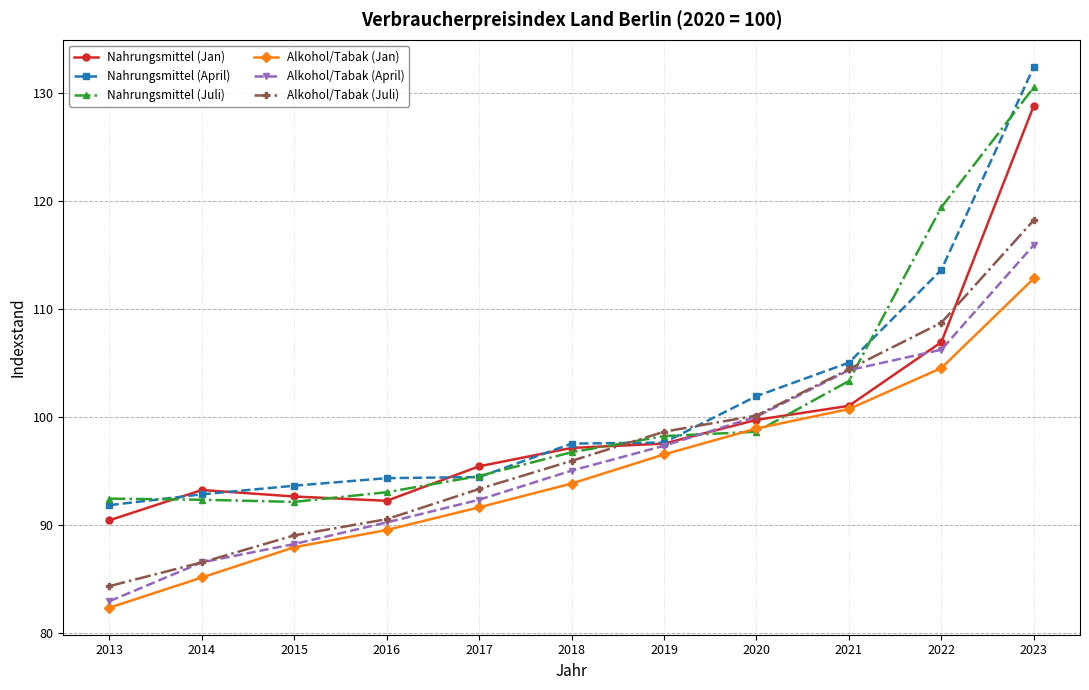

What is the approximate value of Nahrungsmittel (Juli) at 2023?

130.5